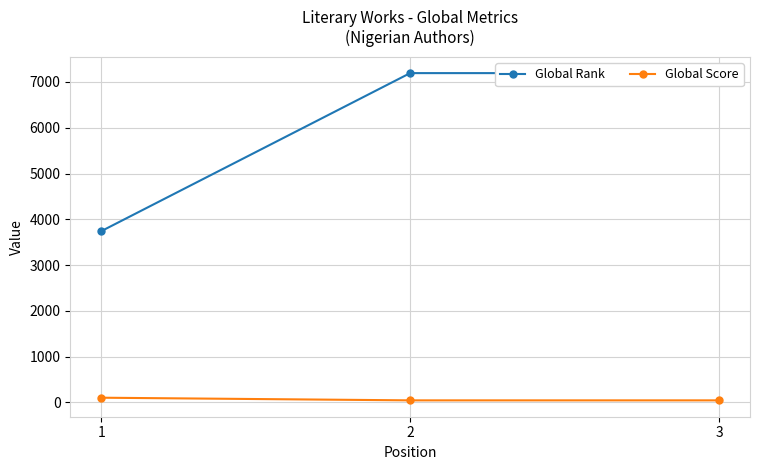

What is the difference between the maximum and minimum values in the Global Score series?

58